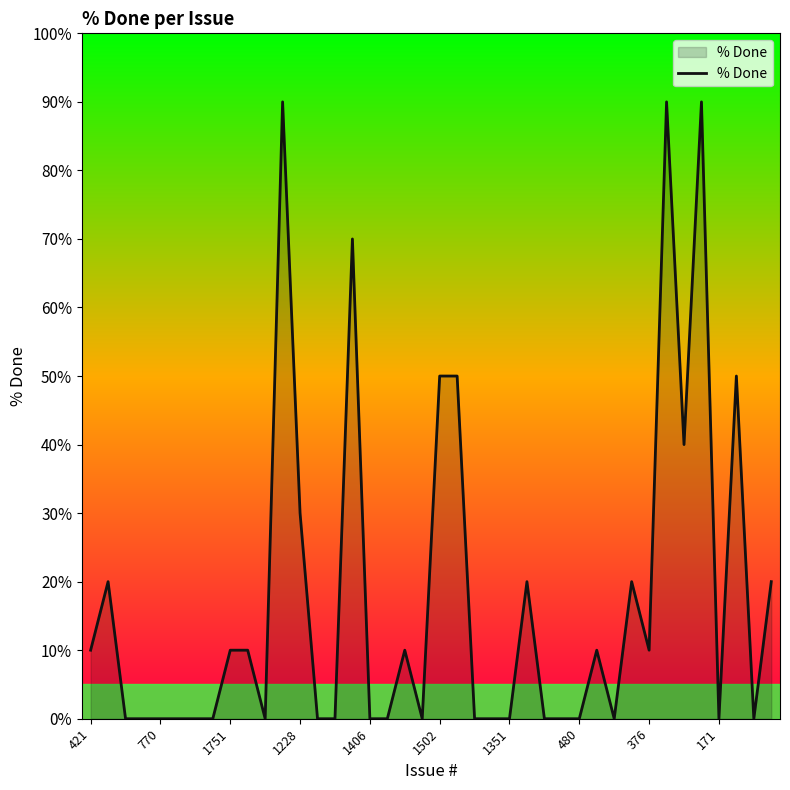

What is the greatest value displayed?

90